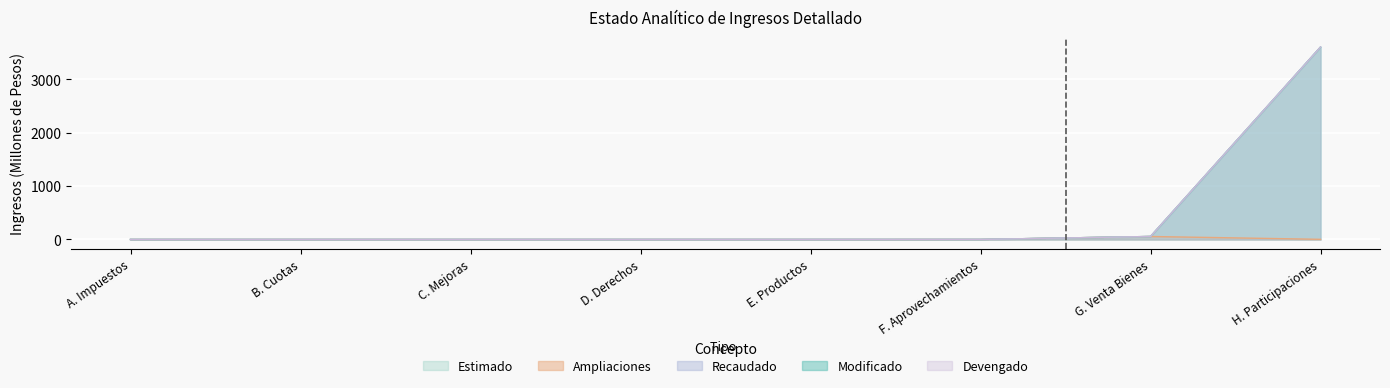

Rank the series by their maximum value, from lowest to highest.

Ampliaciones, Estimado, Modificado, Devengado, Recaudado